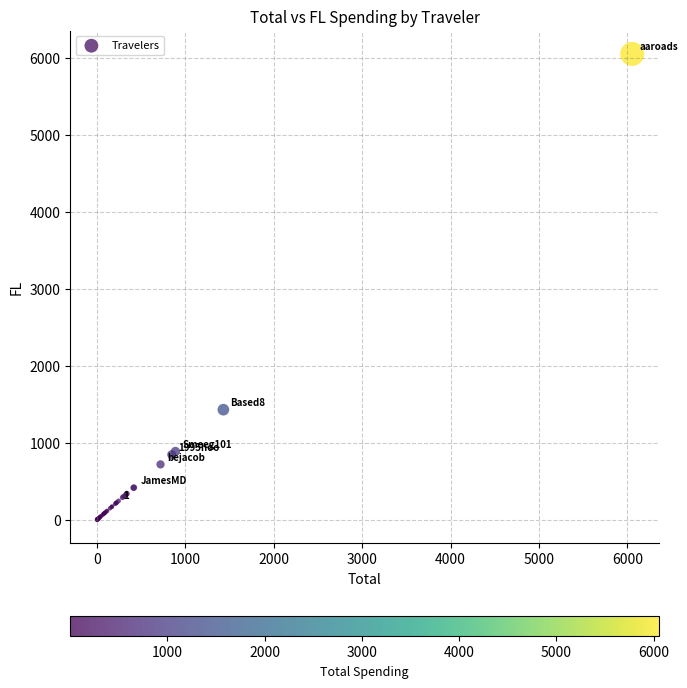

What Y value in the scatter plot is closest to 3027?

1429.7